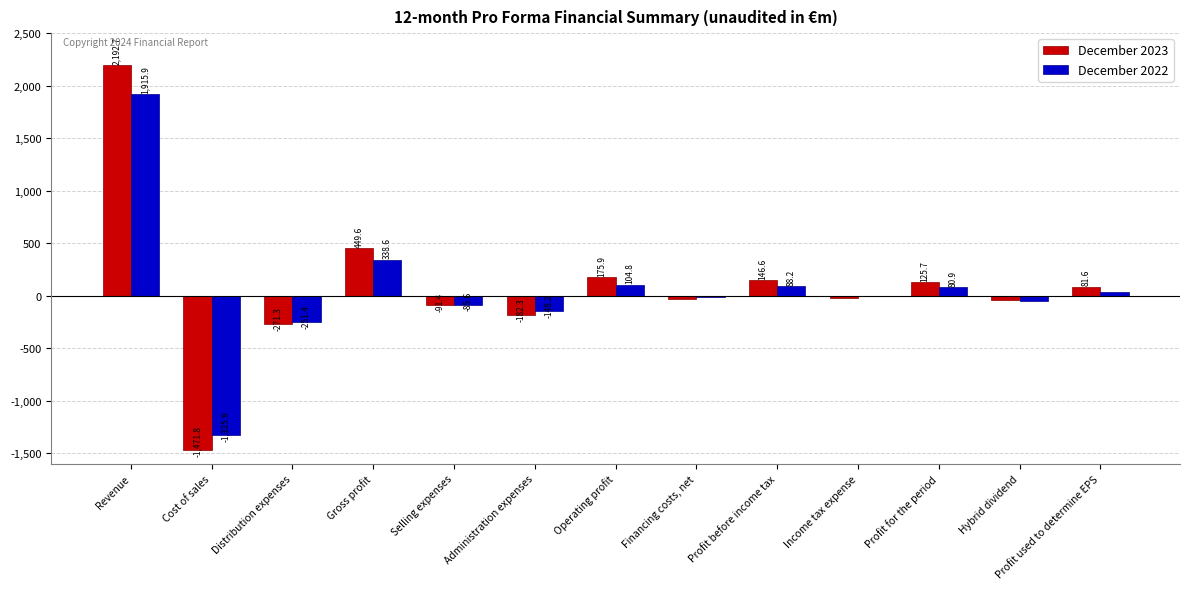

Are the bars horizontal?

No